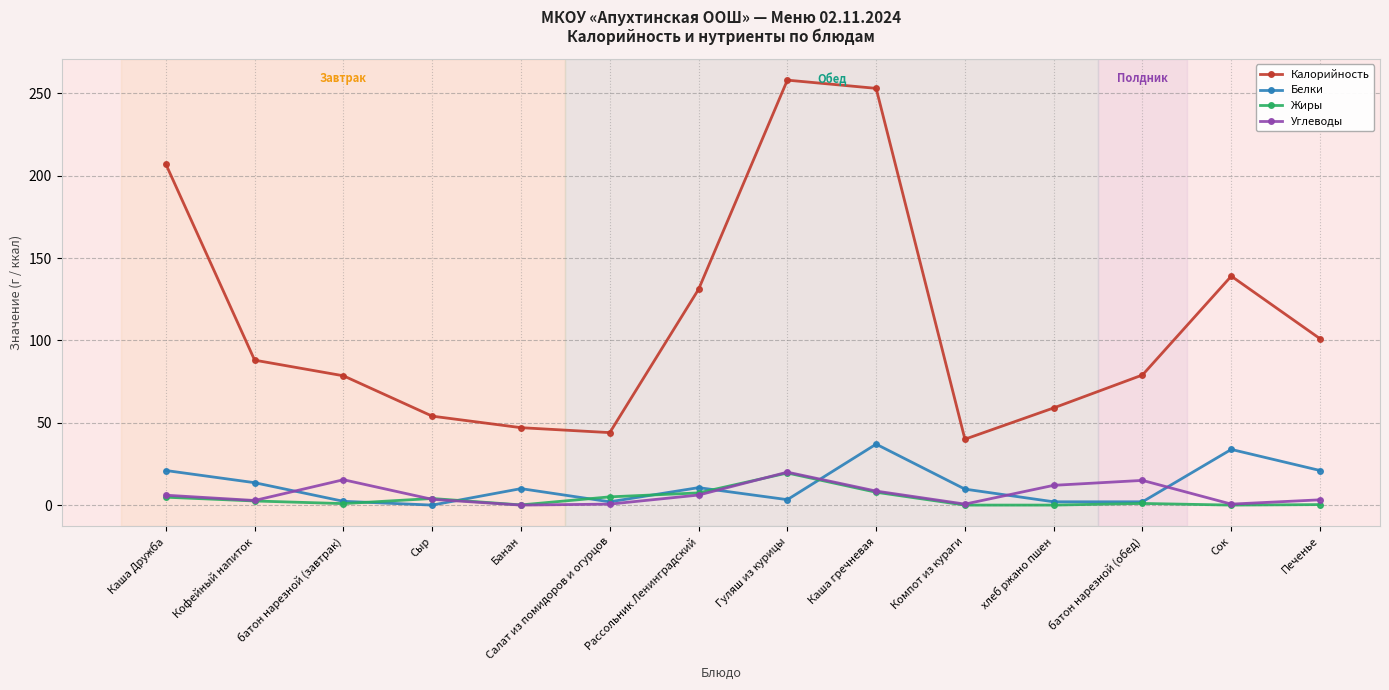

True or false: Жиры and Калорийность cross at least once.

False